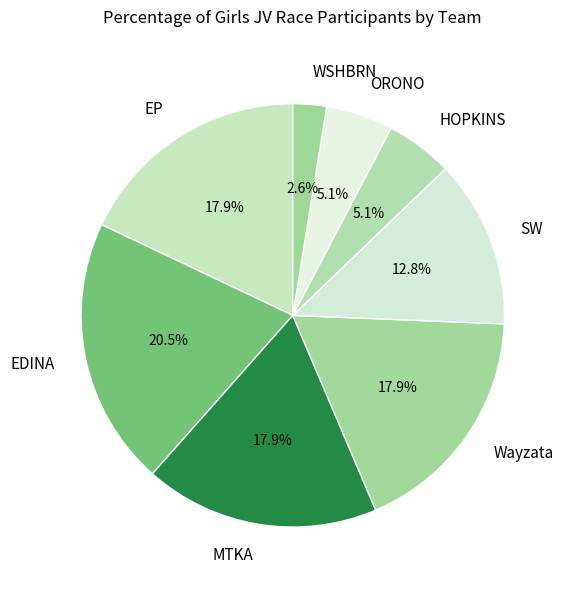

What is the ratio of the value at ORONO to the value at MTKA?

0.3